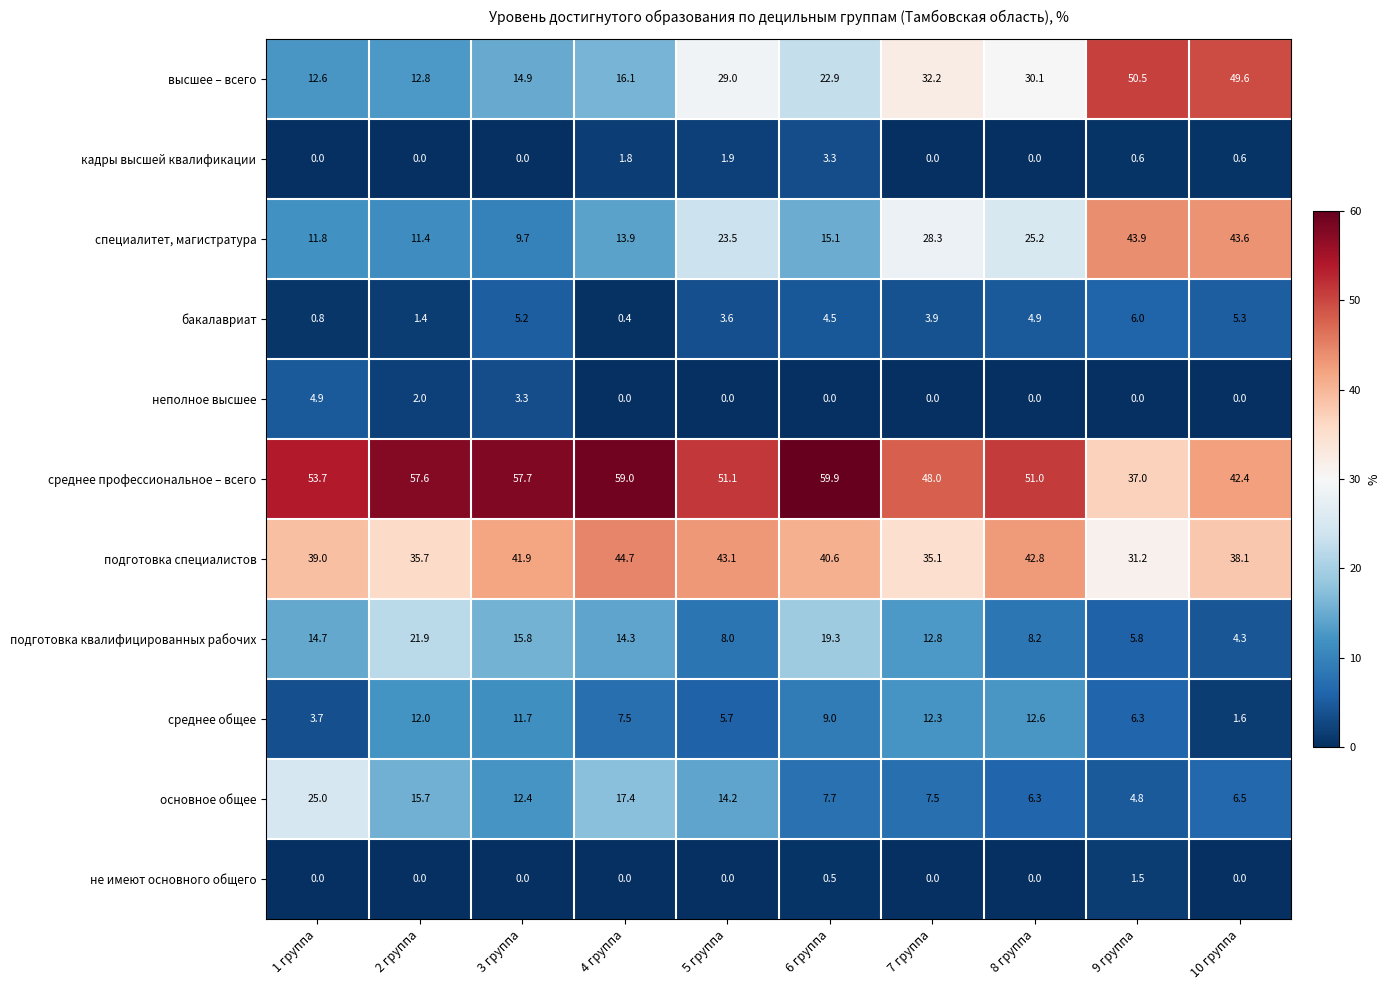

What is the greatest value displayed?

59.9